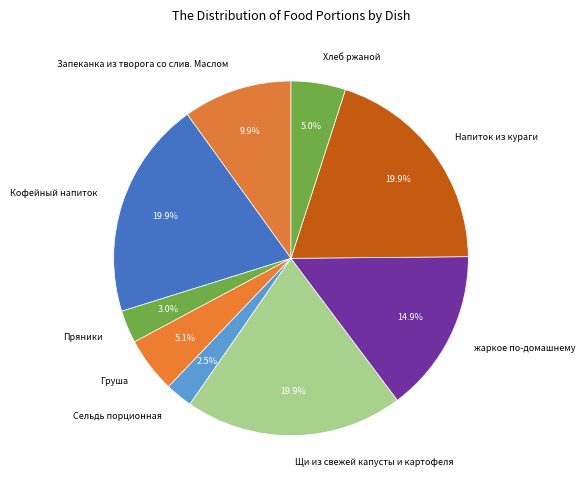

Between Груша and Сельдь порционная, which is larger?

Груша